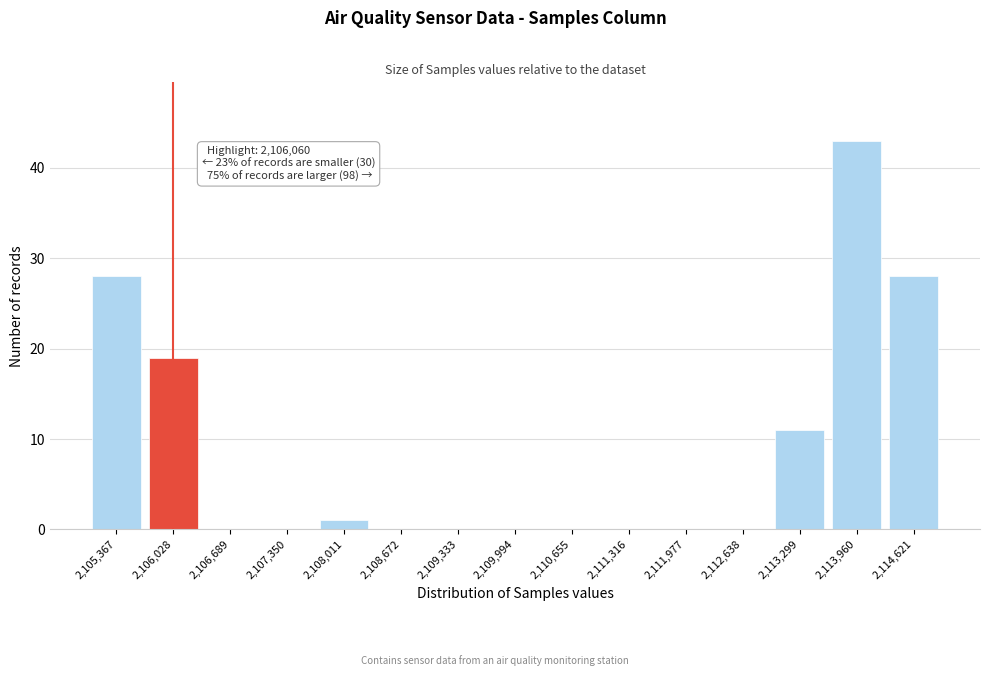

Reading left to right, list all the values displayed in this chart.

2,105,367=28	2,106,028=19	2,106,689=0	2,107,350=0	2,108,011=1	2,108,672=0	2,109,333=0	2,109,994=0	2,110,655=0	2,111,316=0	2,111,977=0	2,112,638=0	2,113,299=11	2,113,960=43	2,114,621=28